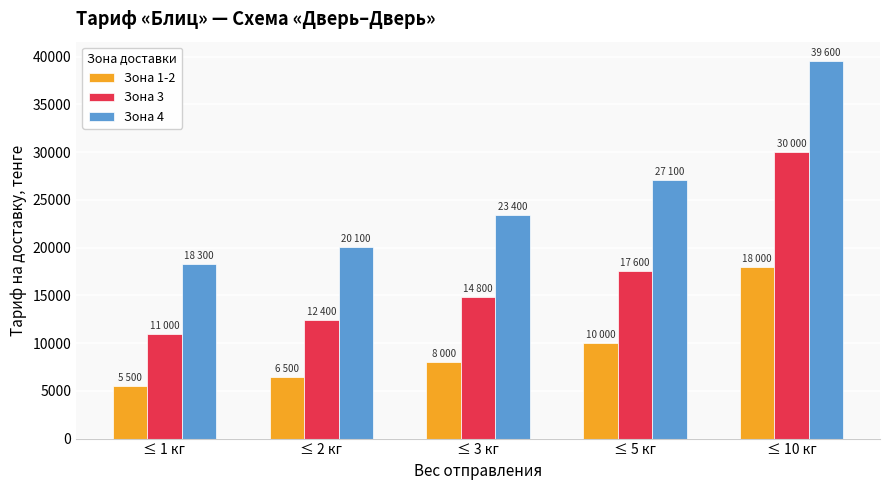

What position from the left is ≤ 10 кг?

5